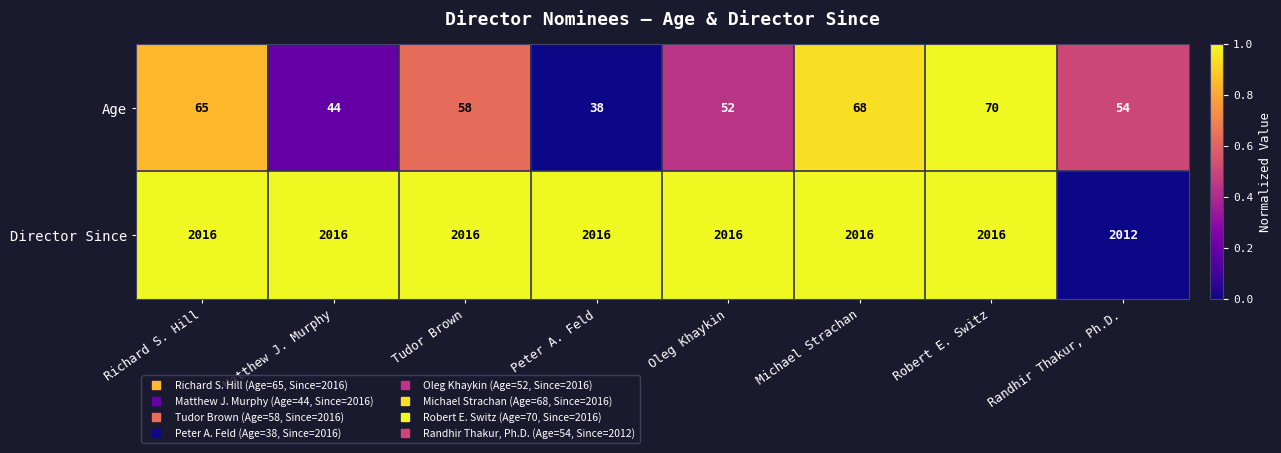

How many categories are shown in the chart?

8